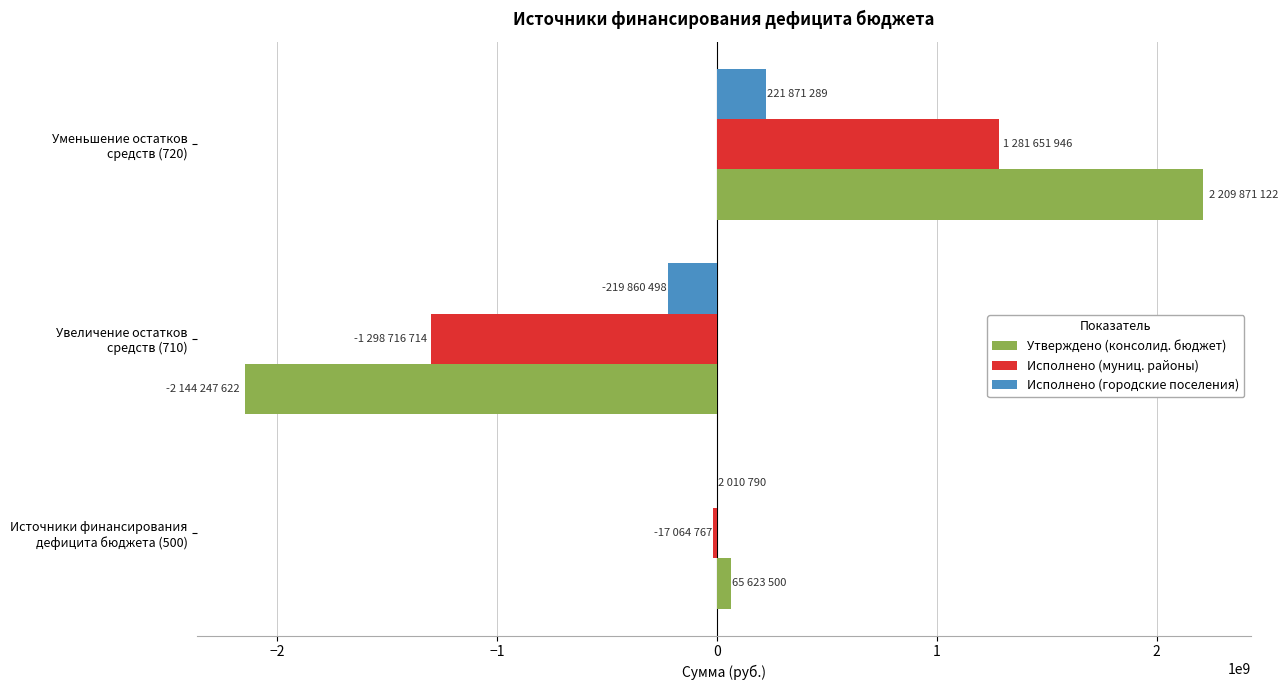

What is the highest value of the Исполнено (муниц. районы) series?

1281651946.9